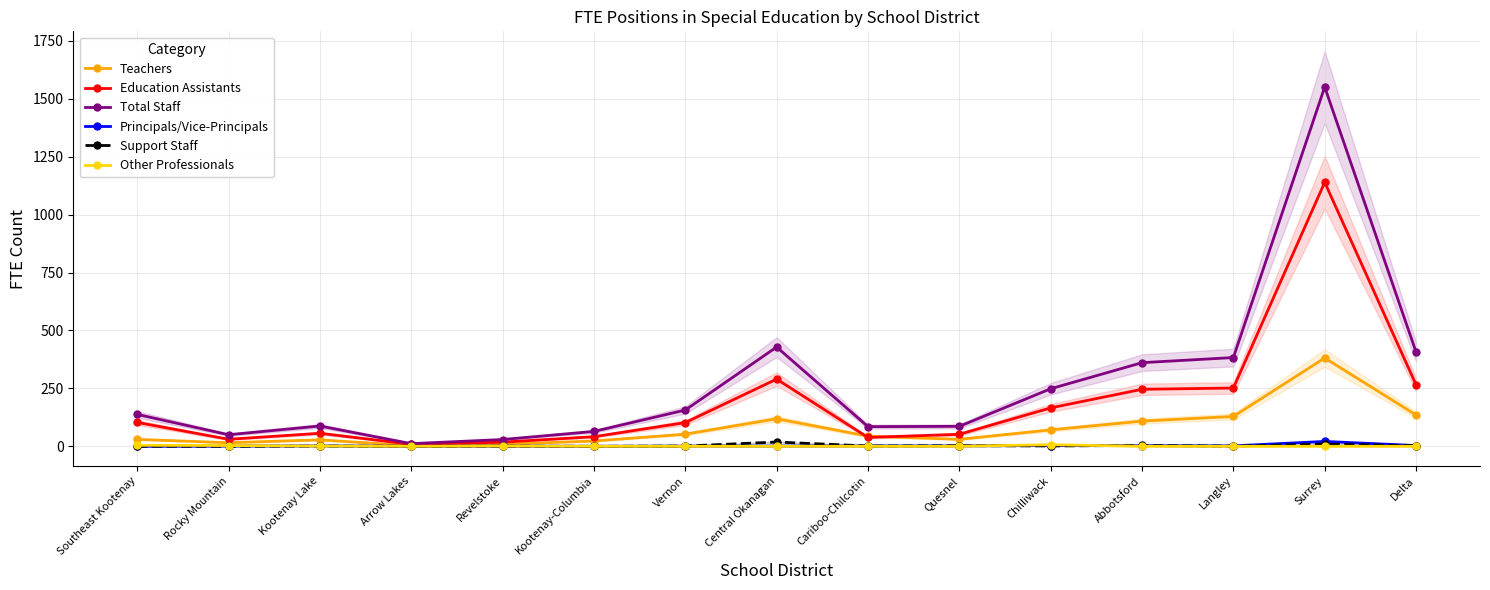

At how many categories does at least one series exceed 177?

6